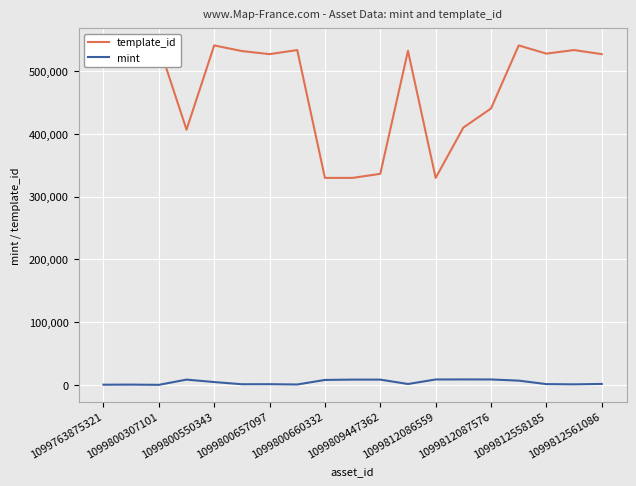

True or false: template_id and mint intersect in this chart.

False